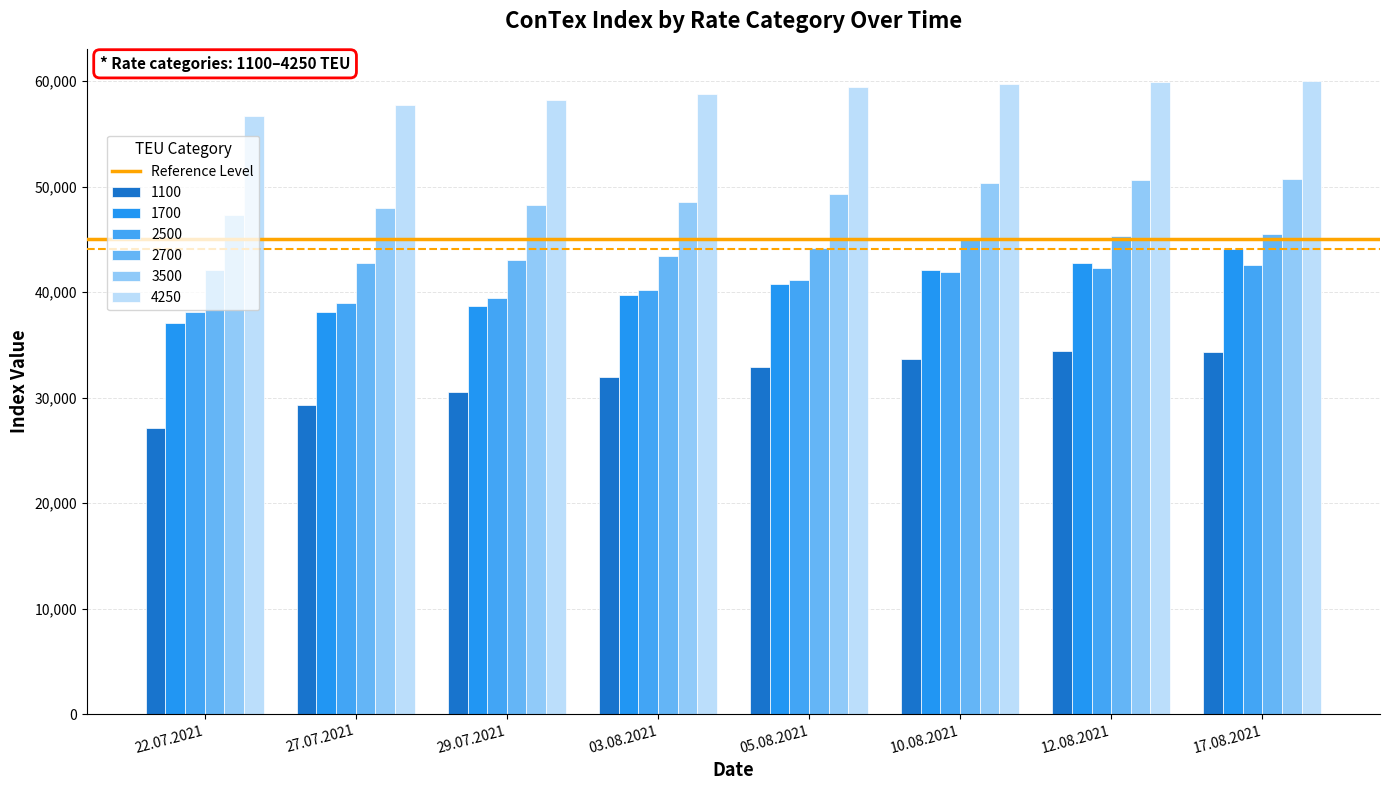

At which label does 4250 reach its peak?

17.08.2021